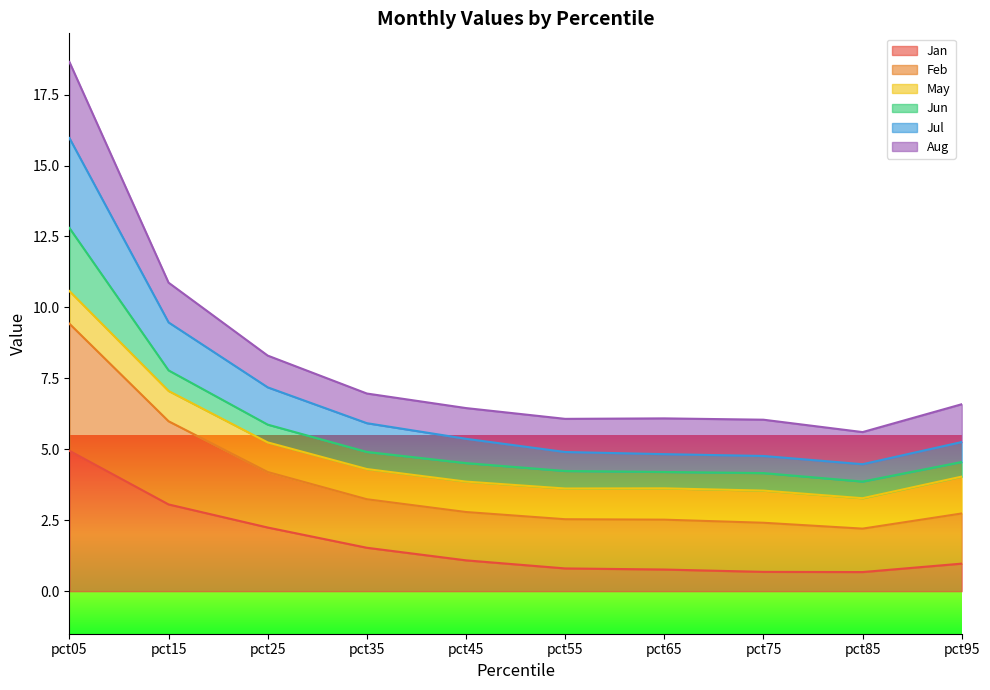

What is the lowest value of the Jan series?

0.7